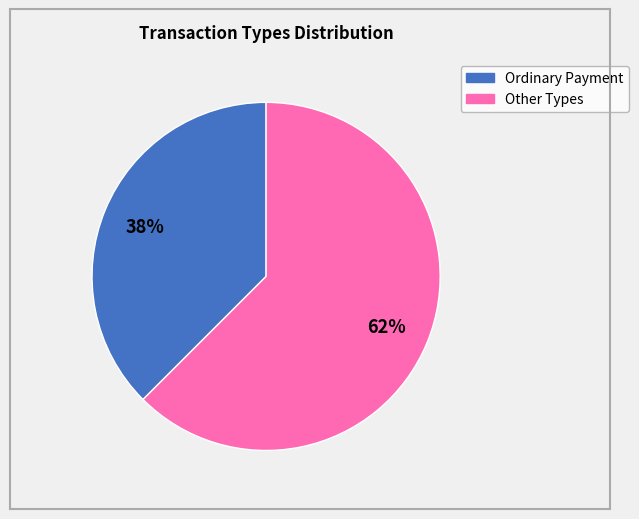

To the nearest percent, what is the average slice percentage?

50%